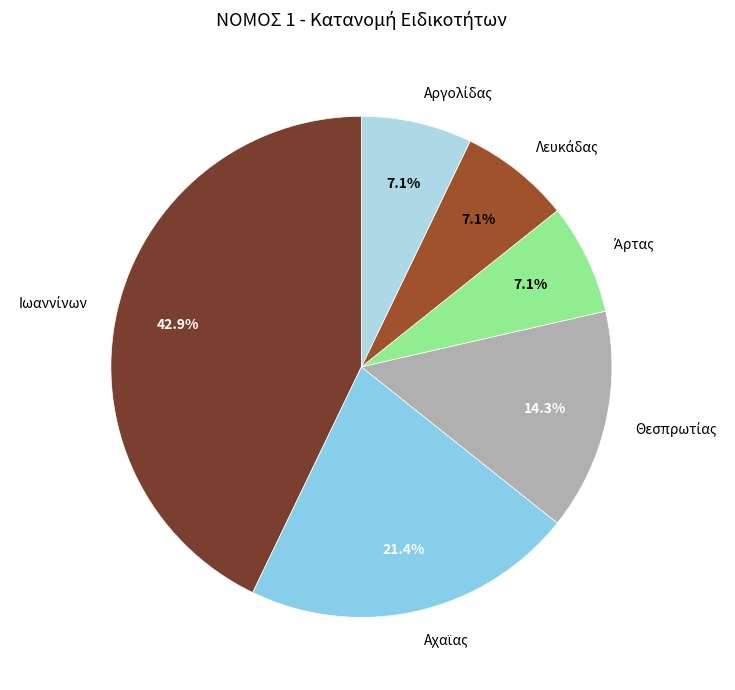

To the nearest percent, what is the average slice percentage?

17%